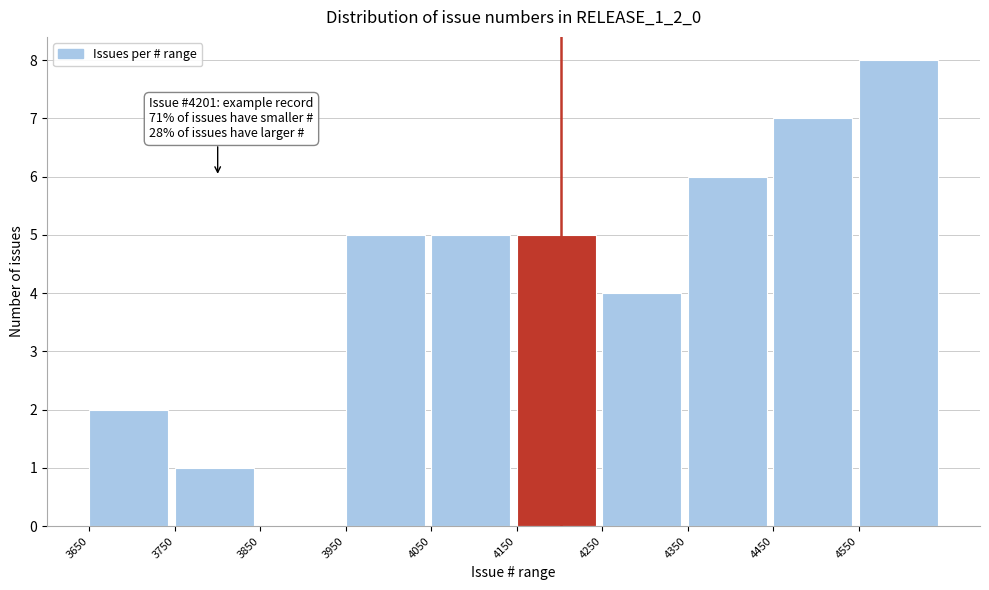

Which range on the x-axis has the tallest bar?

4550 to 4650